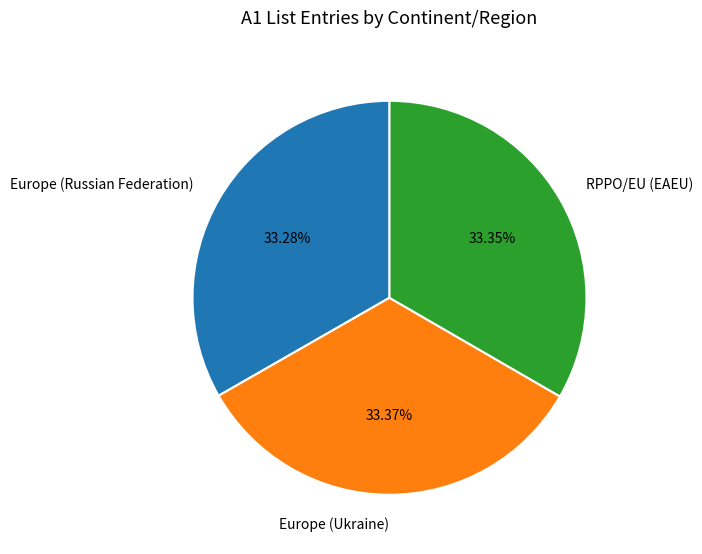

What is the ratio of the value at RPPO/EU (EAEU) to the value at Europe (Ukraine)?

1.0